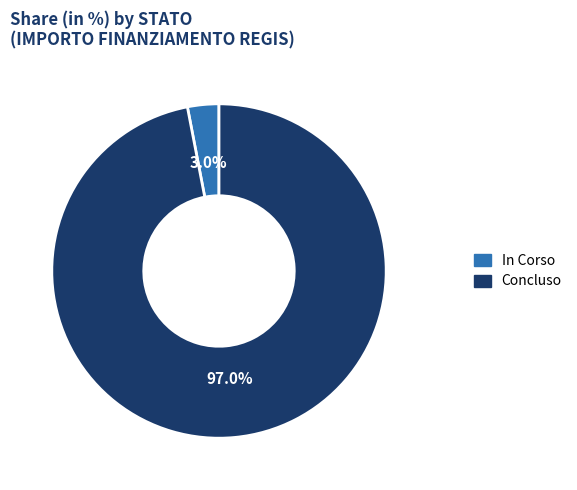

Is there any slice that represents more than half of the pie?

Yes